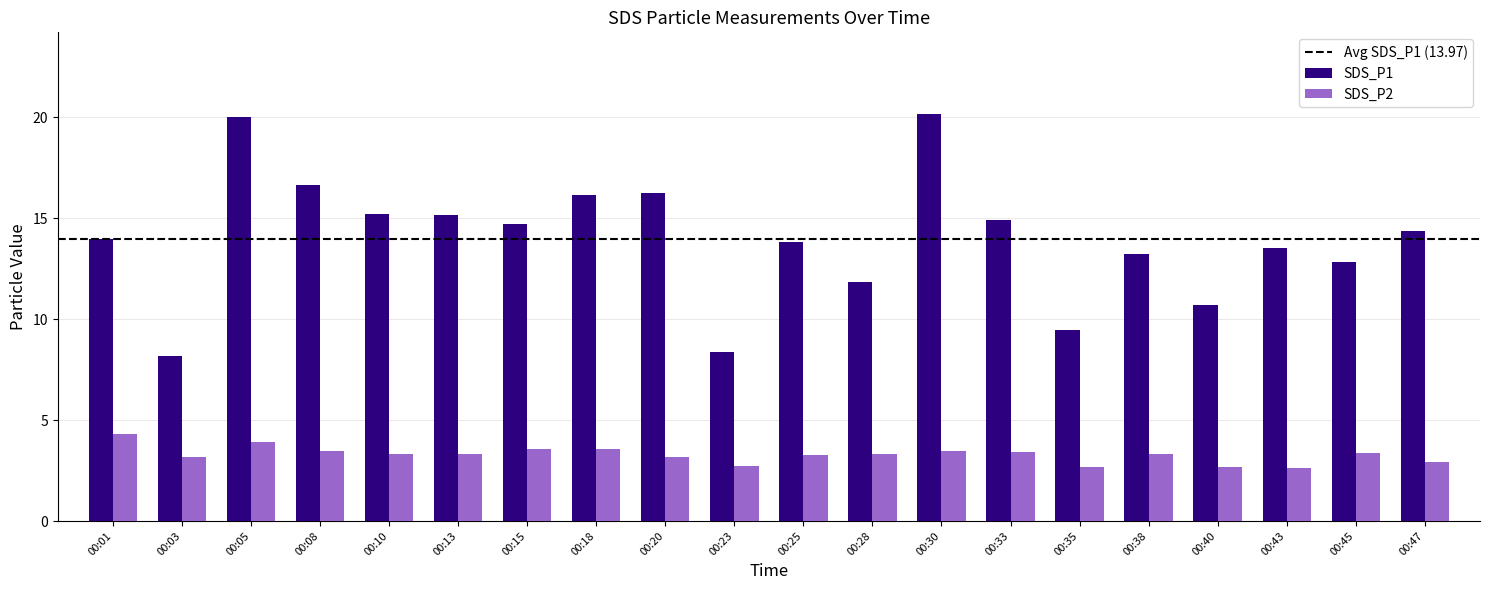

Rank the series at 00:15 from highest to lowest value.

SDS_P1, SDS_P2